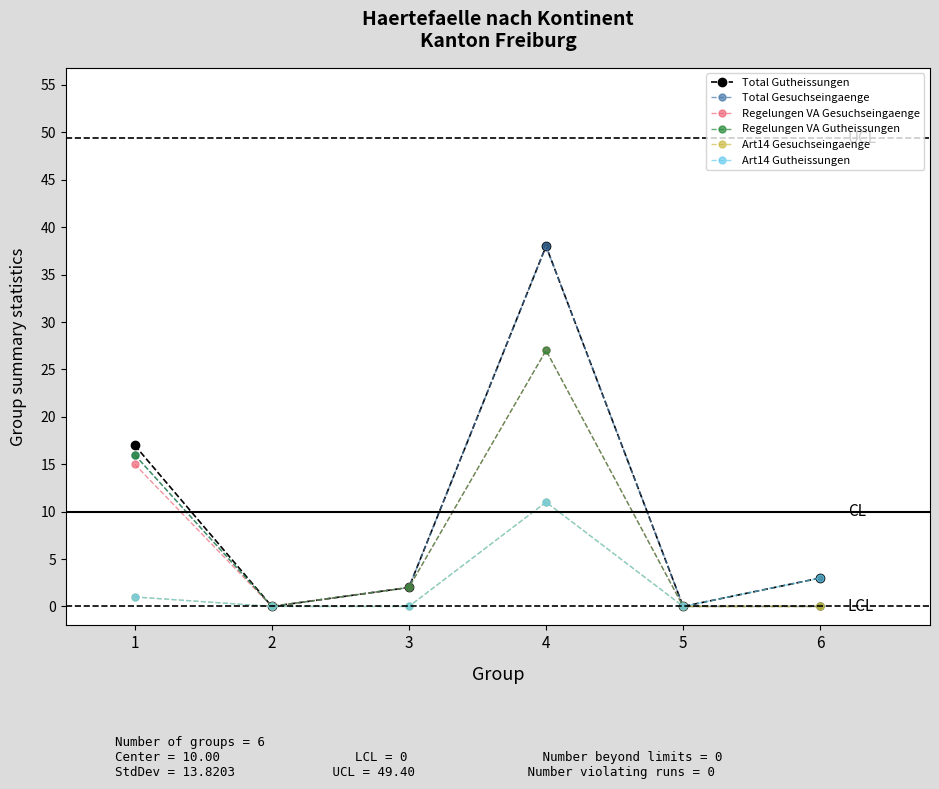

True or false: Total Gesuchseingaenge has a value of 0 at 2.

True